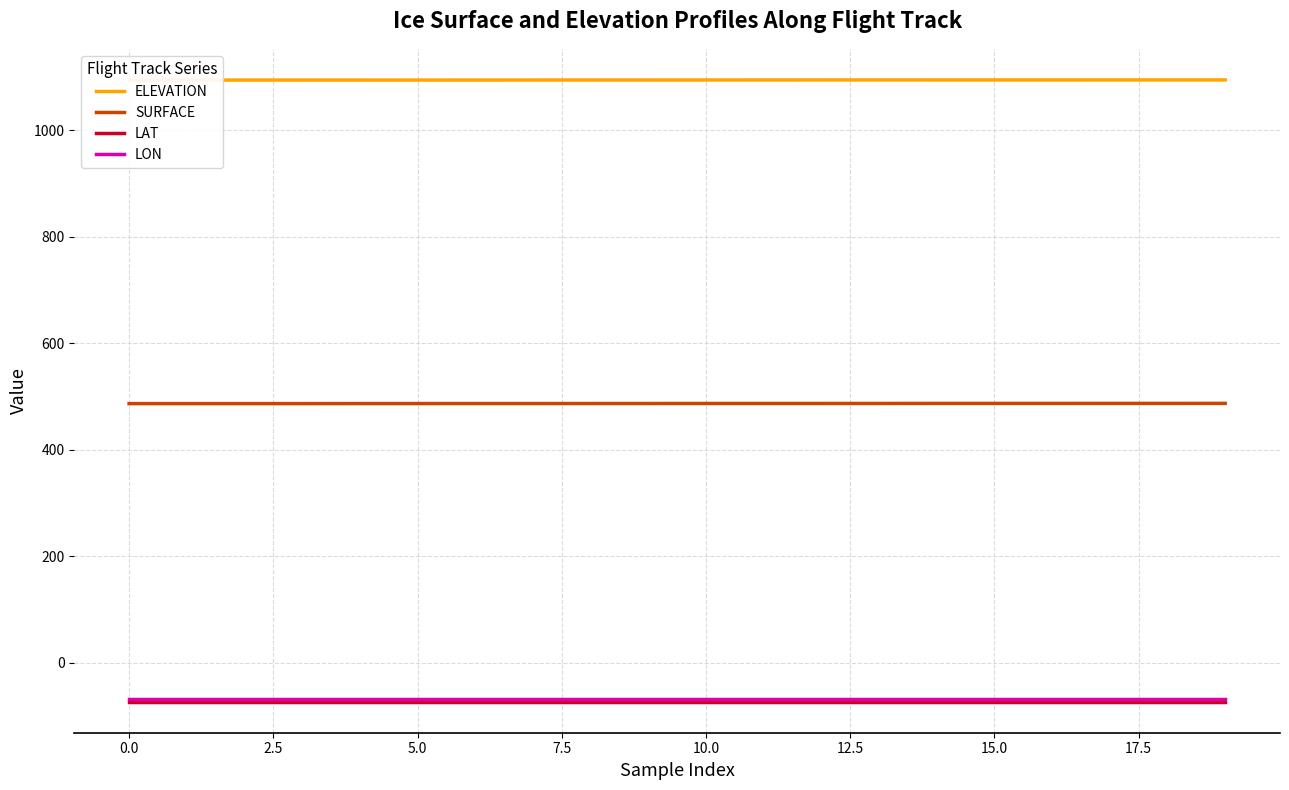

Which has a higher value, 19 or 11?

19